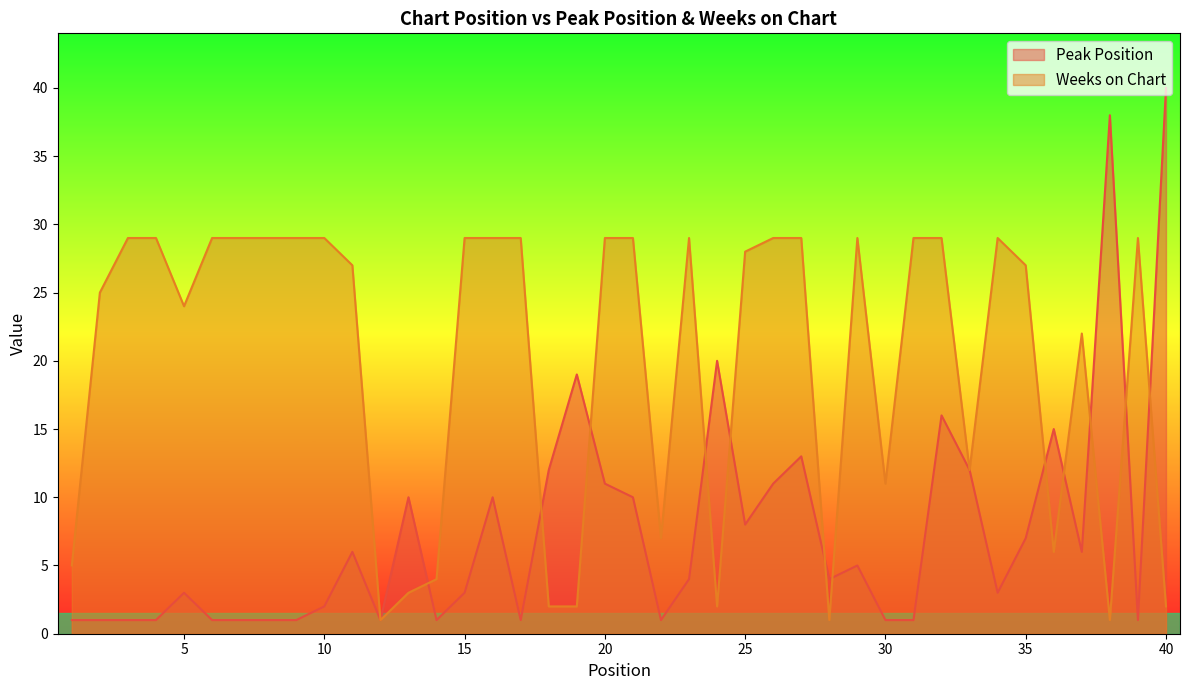

Reading right to left, what are all the values shown in this chart?

Peak Position: 40=40	39=1	38=38	37=6	36=15	35=7	34=3	33=12	32=16	31=1	30=1	29=5	28=4	27=13	26=11	25=8	24=20	23=4	22=1	21=10	20=11	19=19	18=12	17=1	16=10	15=3	14=1	13=10	12=1	11=6	10=2	9=1	8=1	7=1	6=1	5=3	4=1	3=1	2=1	1=1
Weeks on Chart: 40=2	39=29	38=1	37=22	36=6	35=27	34=29	33=12	32=29	31=29	30=11	29=29	28=1	27=29	26=29	25=28	24=2	23=29	22=7	21=29	20=29	19=2	18=2	17=29	16=29	15=29	14=4	13=3	12=1	11=27	10=29	9=29	8=29	7=29	6=29	5=24	4=29	3=29	2=25	1=5